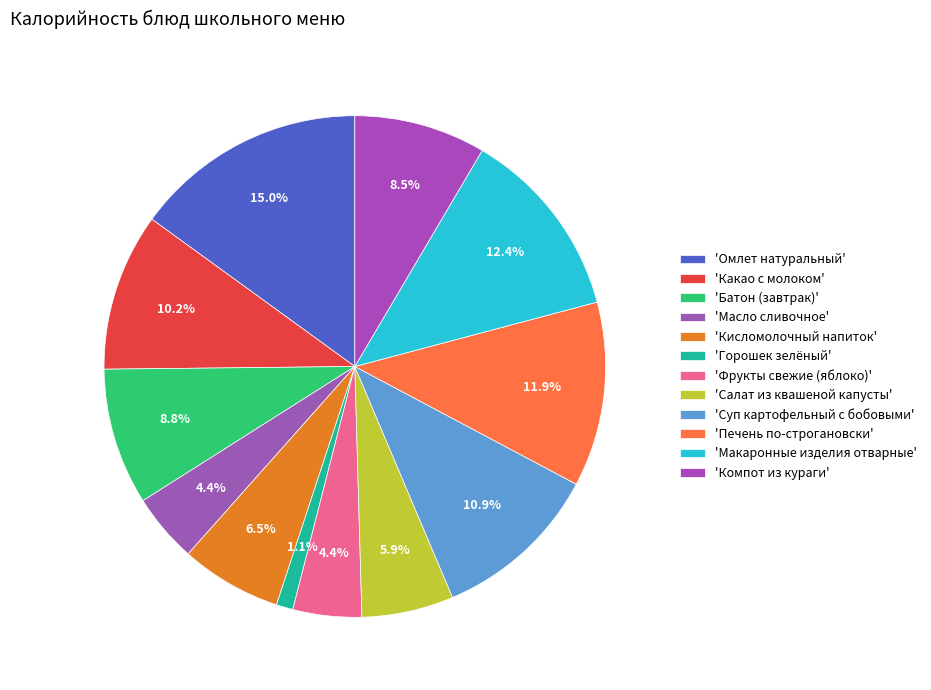

To the nearest percent, what is the difference between the largest and smallest slice percentages?

14%